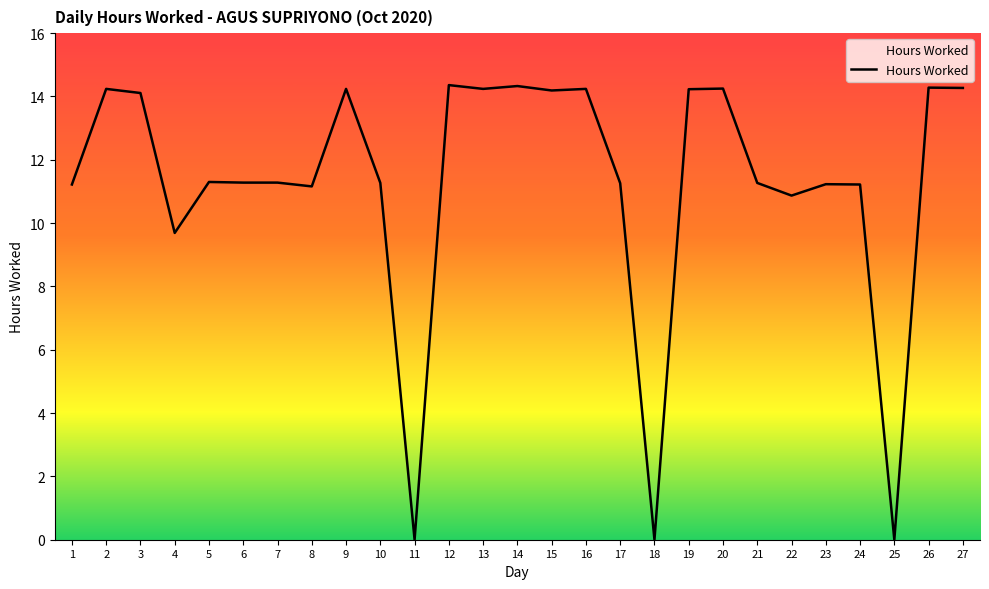

True or false: the data shows 14.3 at 26.

True